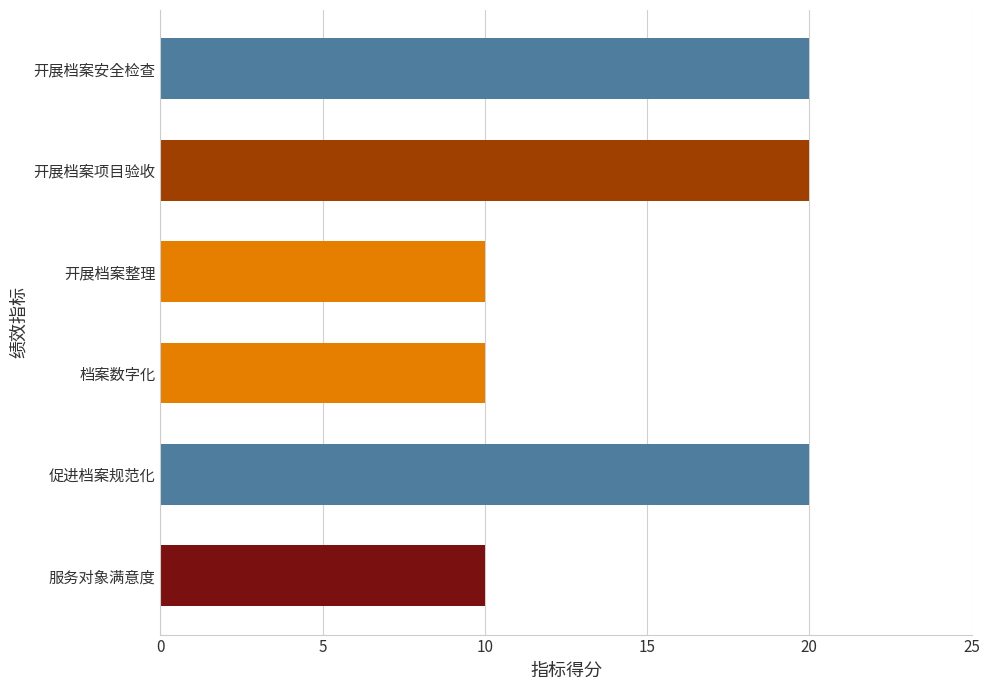

Reading top to bottom, extract all data points from this chart.

开展档案安全检查=20	开展档案项目验收=20	开展档案整理=10	档案数字化=10	促进档案规范化=20	服务对象满意度=10